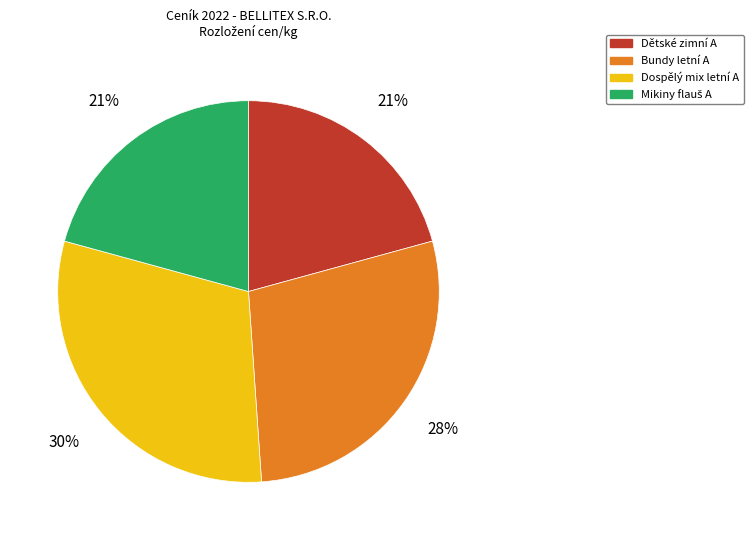

Is there a majority slice in this chart?

No